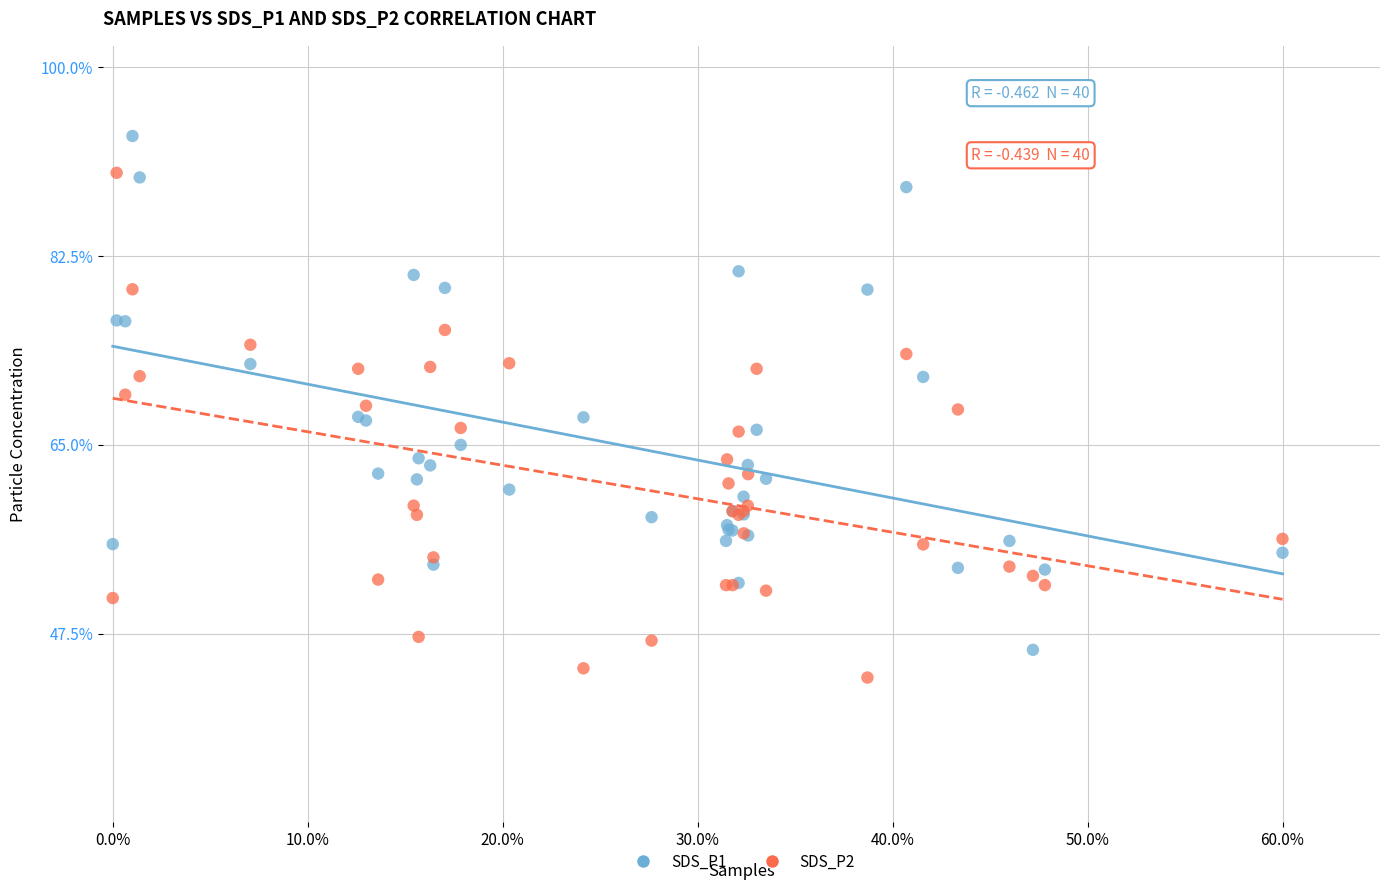

What is the X range (max minus min) for the scatter plot?

0.6